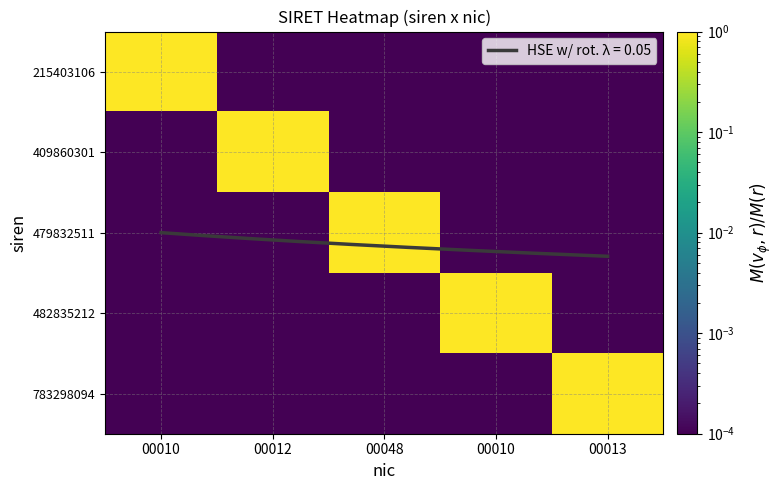

What is the maximum value for 479832511?

1.0